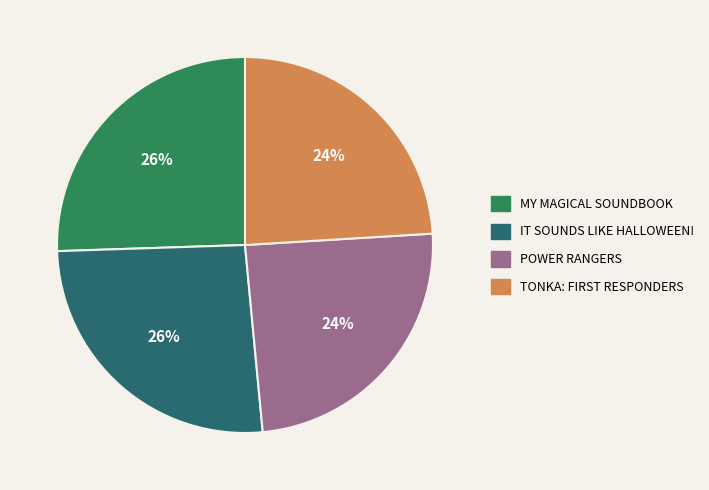

How many segments does this pie chart have?

4